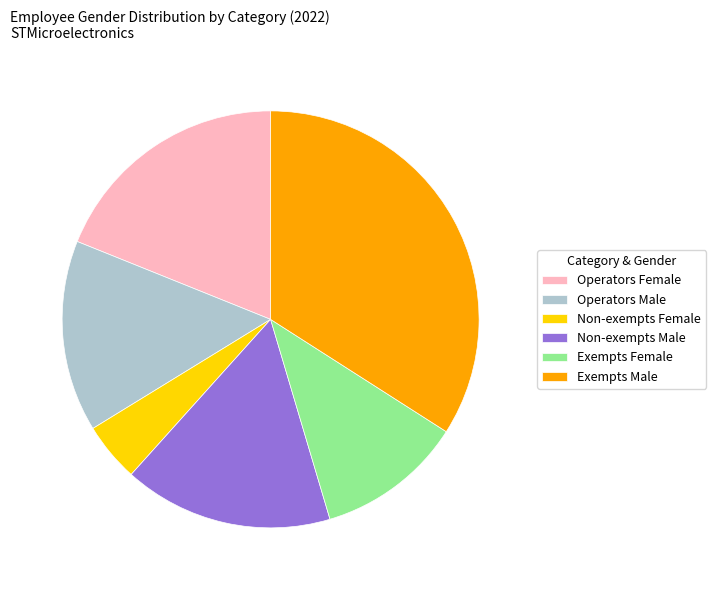

Which has a higher value, Operators Female or Non-exempts Female?

Operators Female